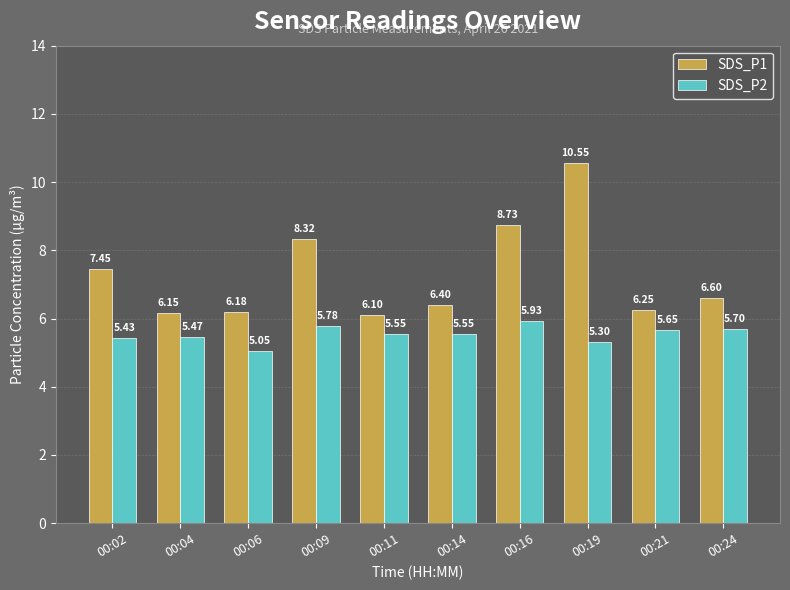

Which category has the highest value across all series?

00:19